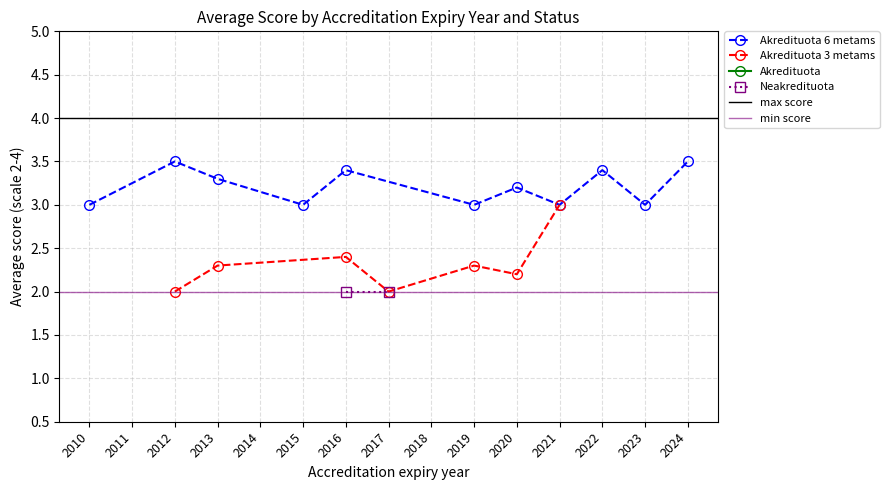

Does the chart display data point markers on the line(s)?

Yes